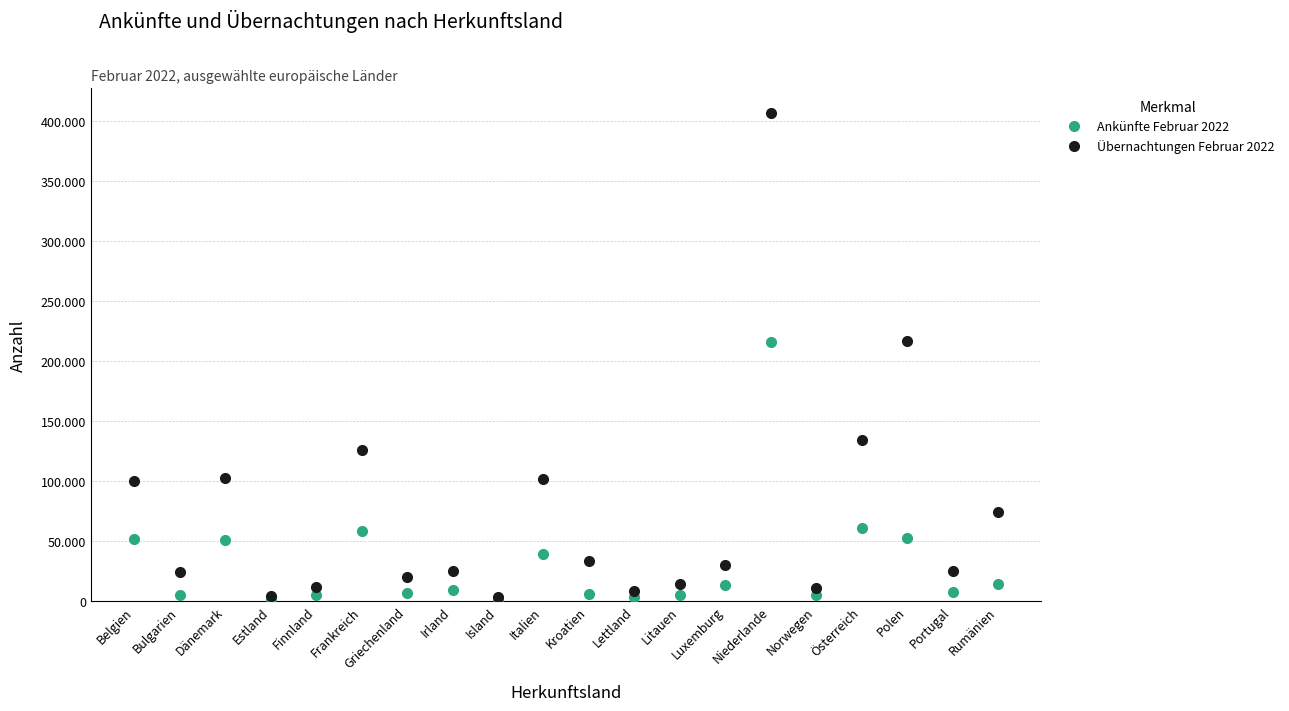

Which series changed the most between Finnland and Rumänien?

Übernachtungen Februar 2022